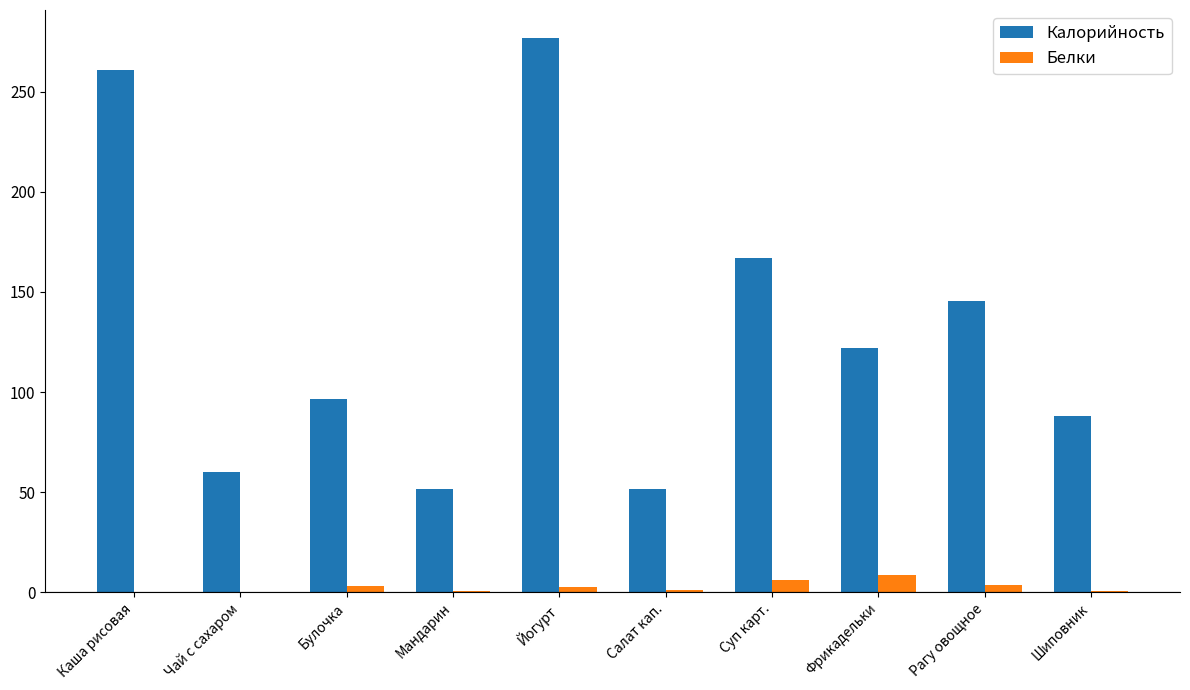

The value of Белки at Фрикадельки is 8.8. True or false?

True